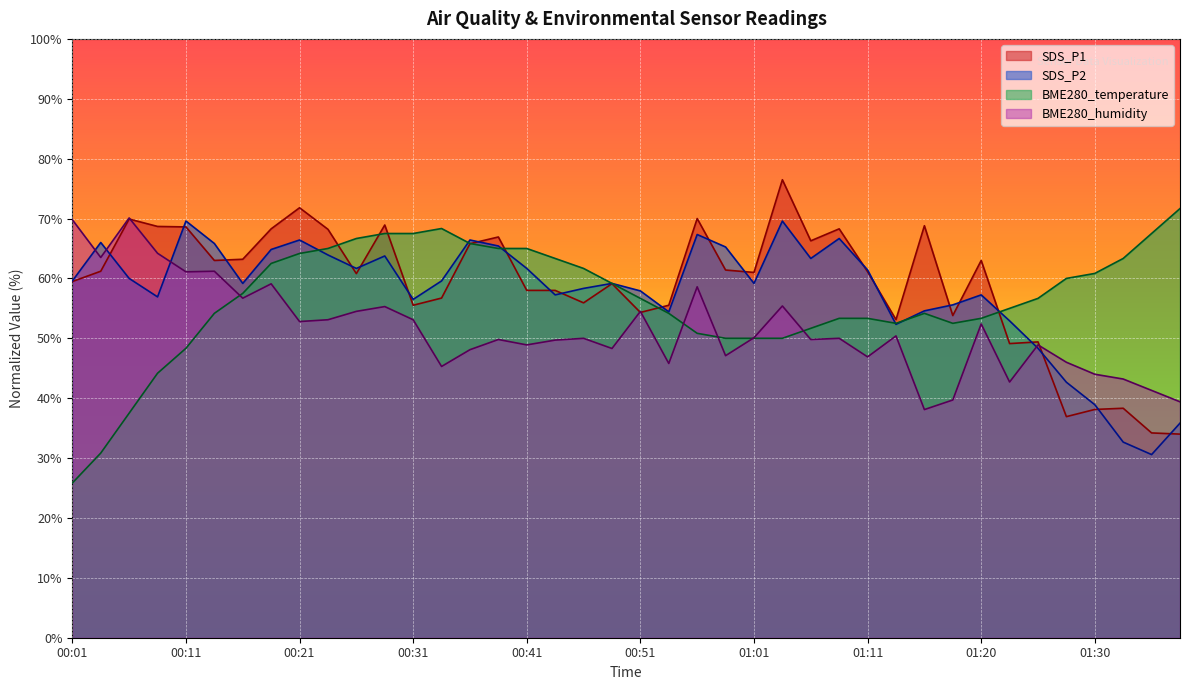

The BME280_temperature series shows 86.2 at 01:01. True or false?

False